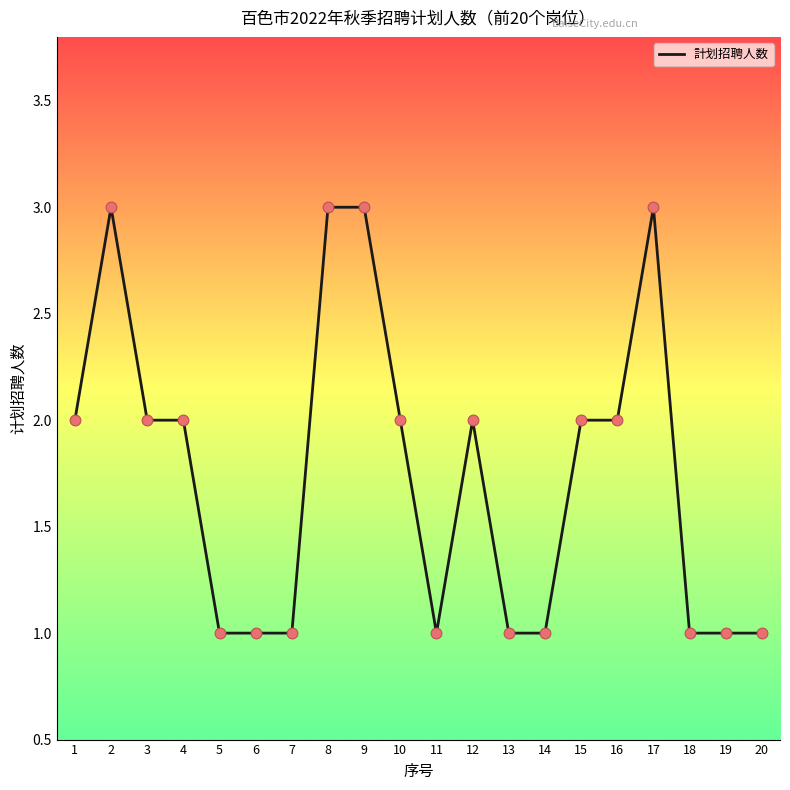

What is the ratio of the value at 20 to the value at 10?

0.5